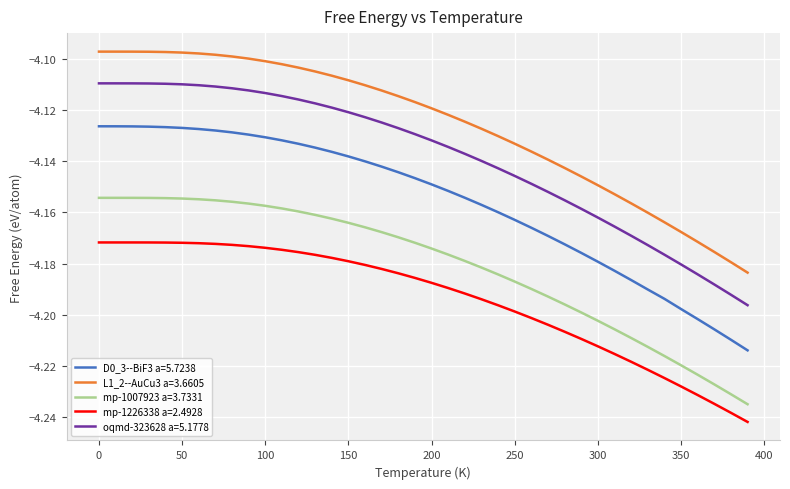

Which series has the widest spread of values?

D0_3--BiF3 a=5.7238